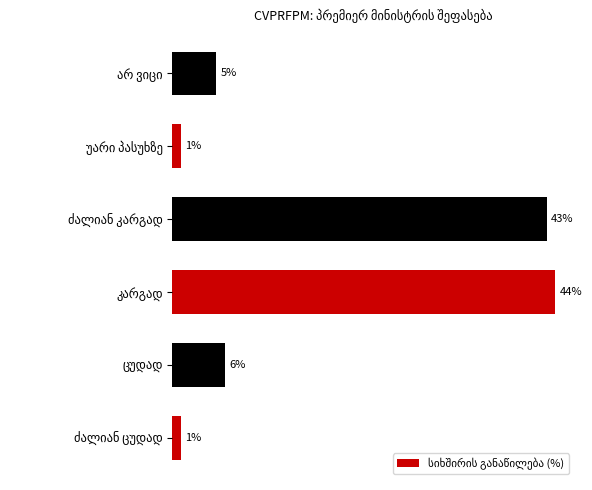

Does the chart contain any negative values?

No